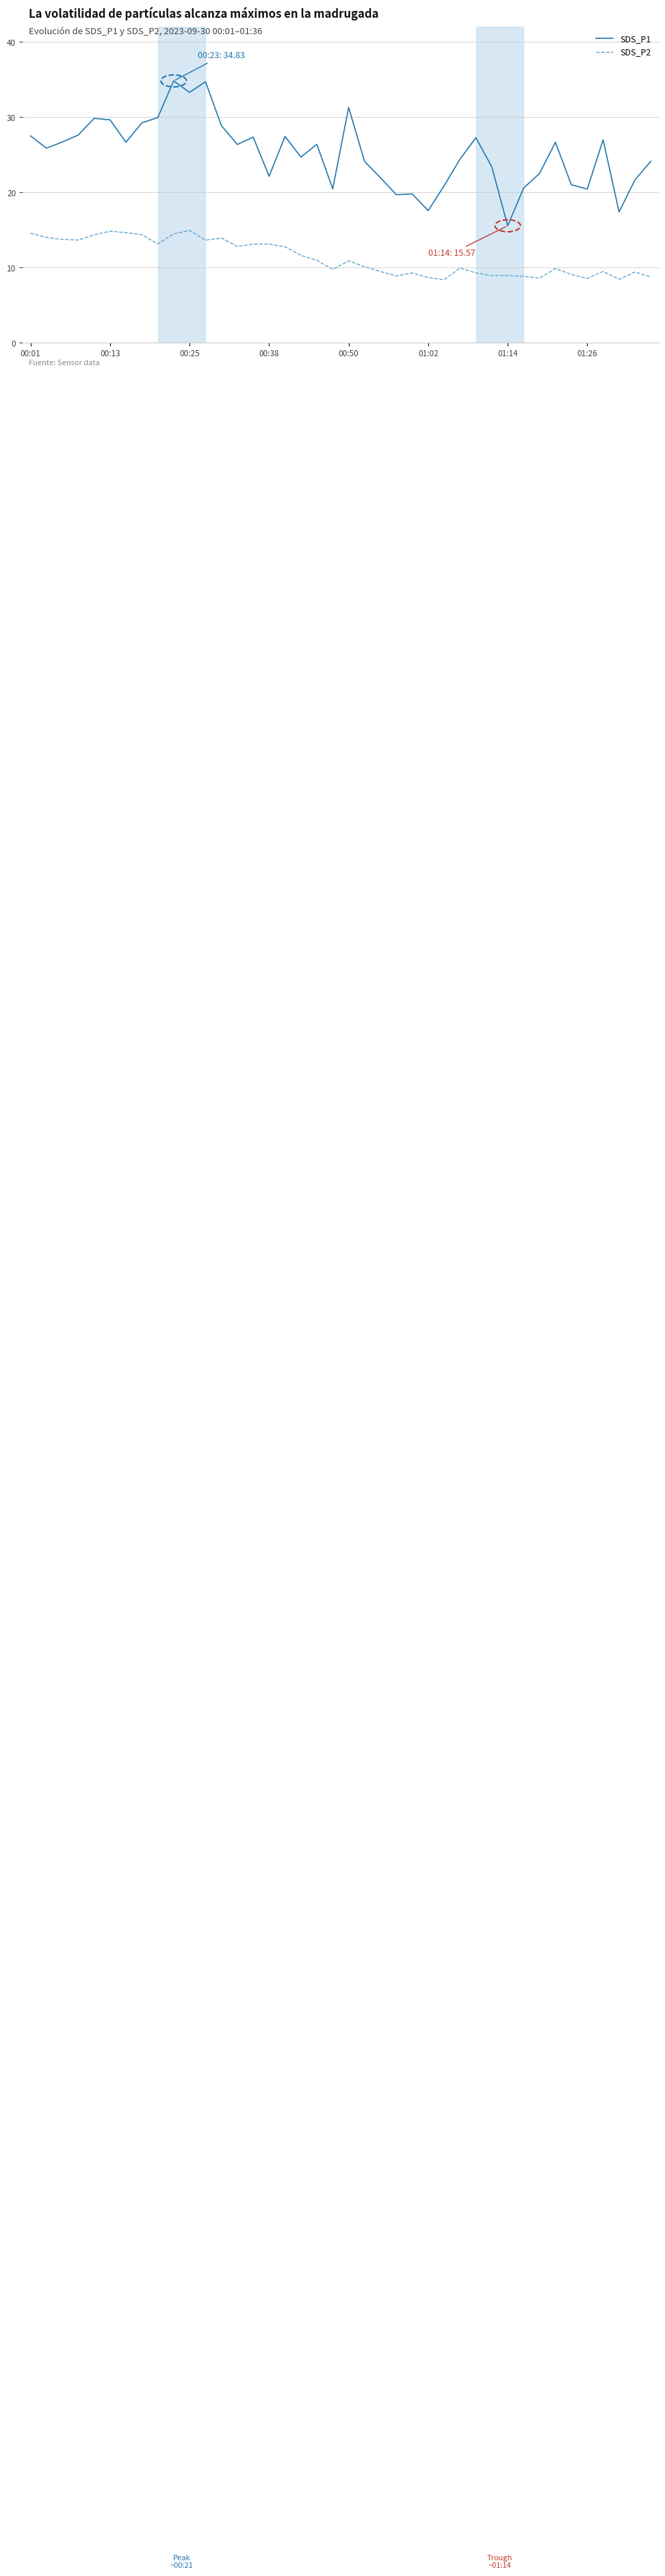

What is the minimum value shown in the chart?

8.4